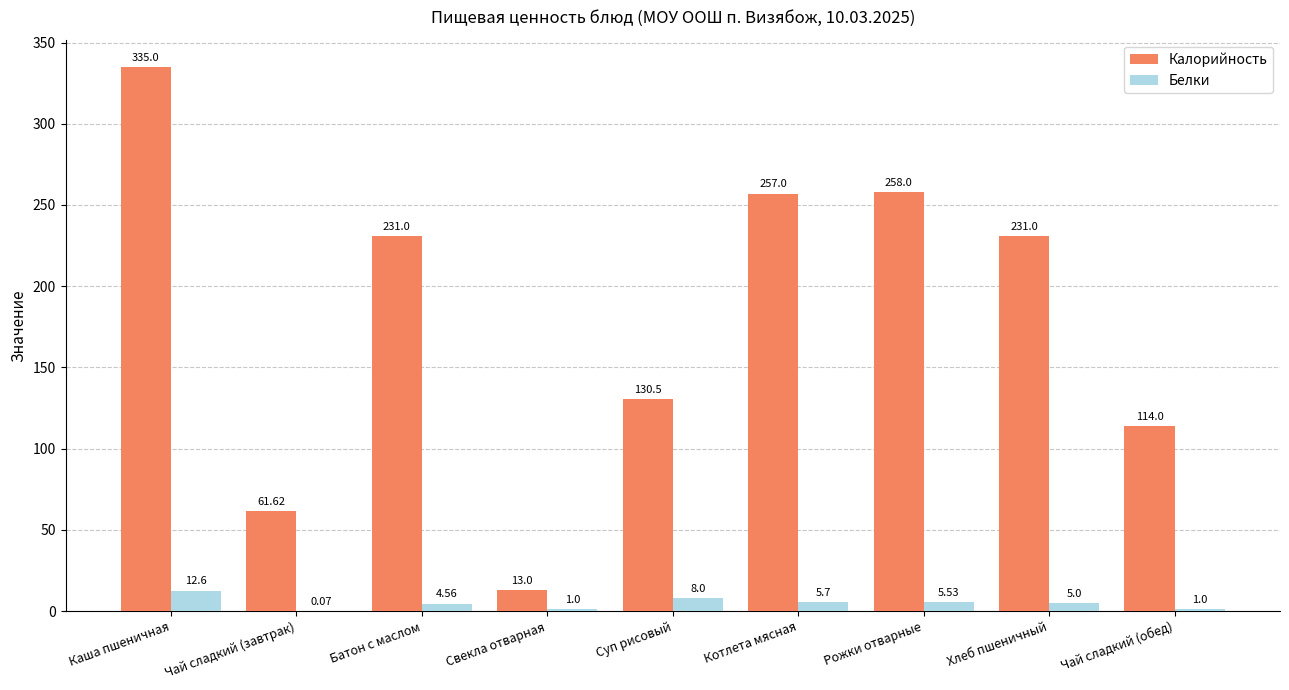

Where is Белки nearest to the value 6?

Котлета мясная